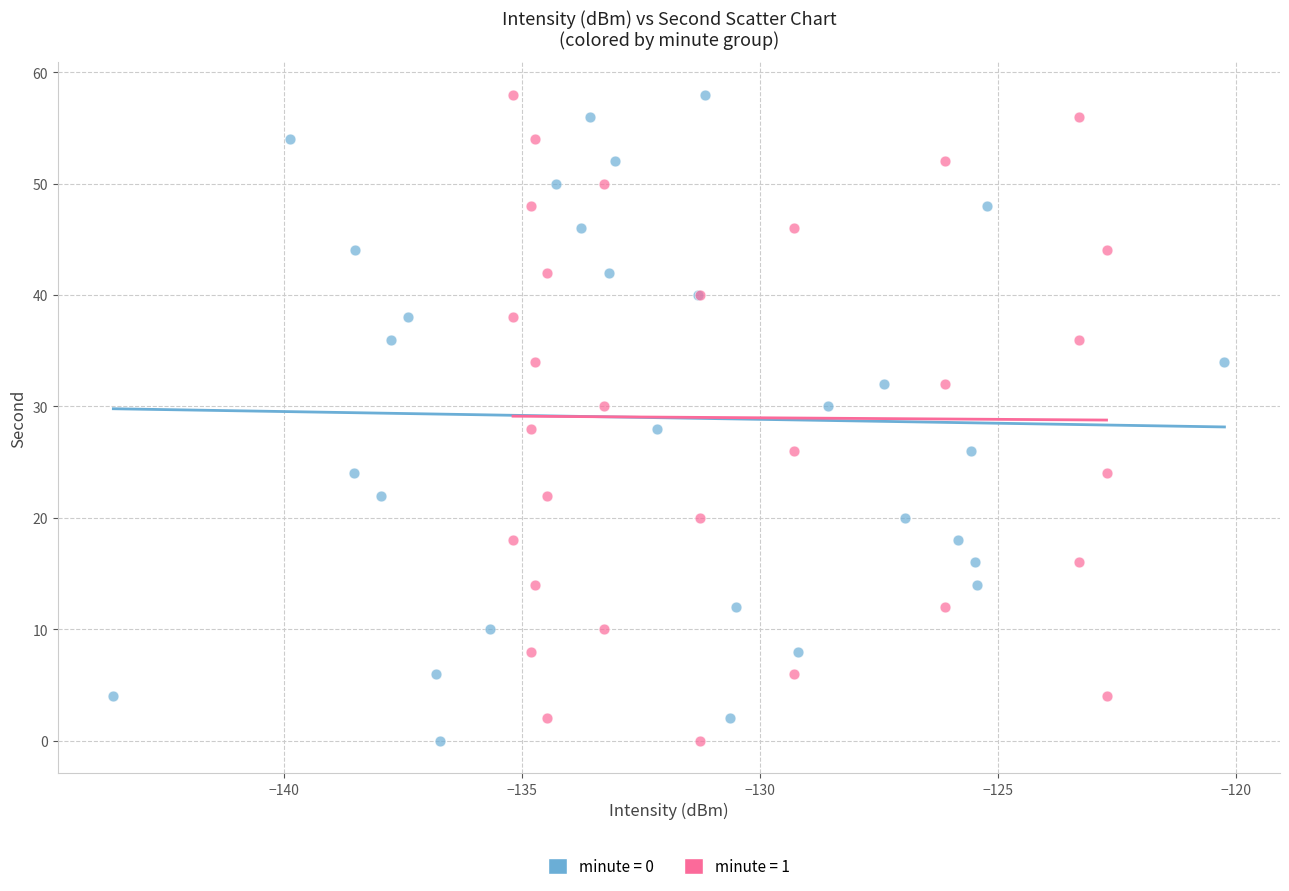

What are all the series names shown in the legend?

minute = 0, minute = 1